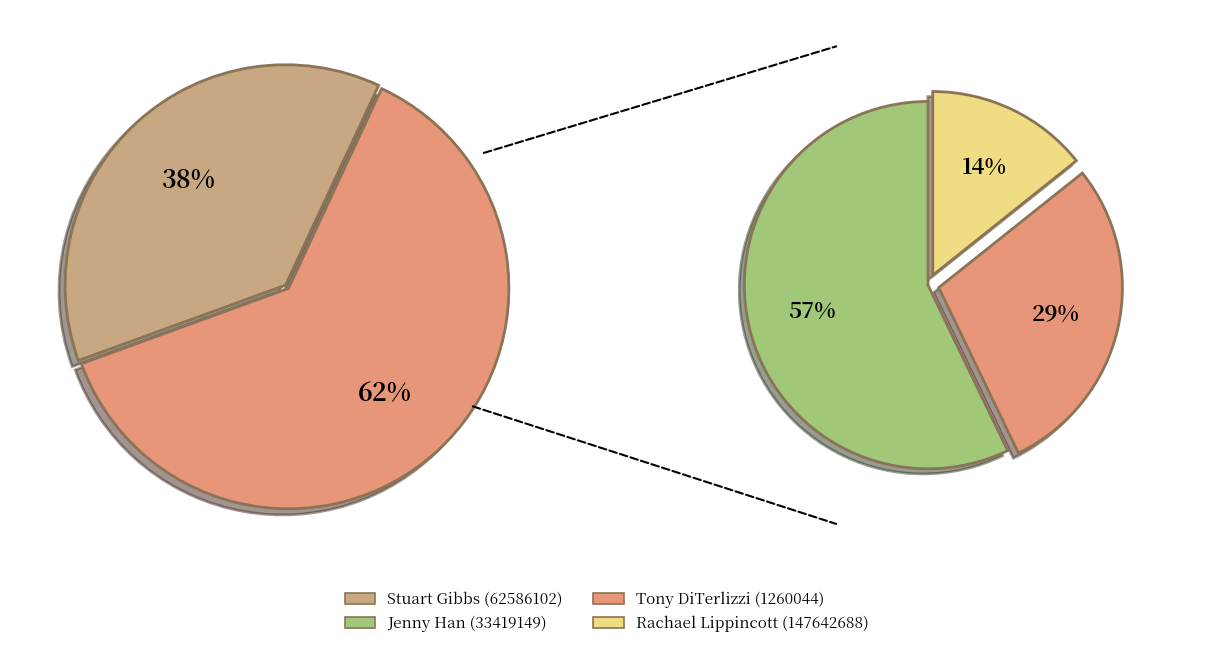

The Stuart Gibbs (62586102) slice represents 45% of the pie. True or false?

False